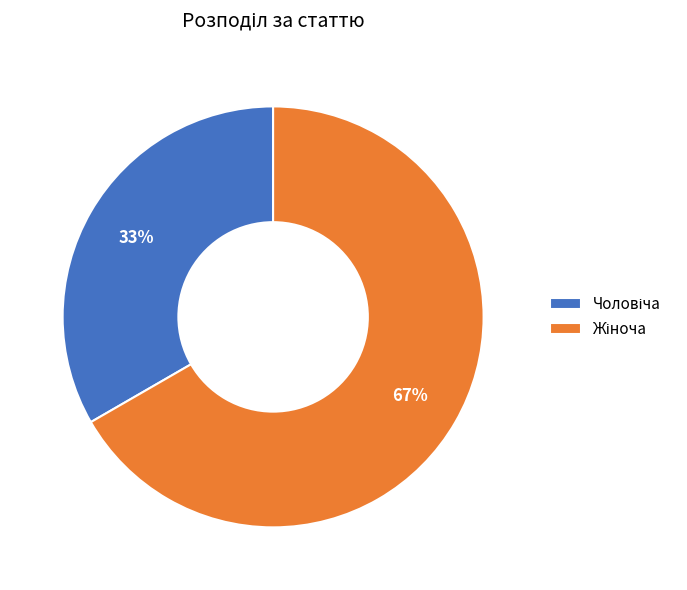

Is there a majority slice in this chart?

Yes